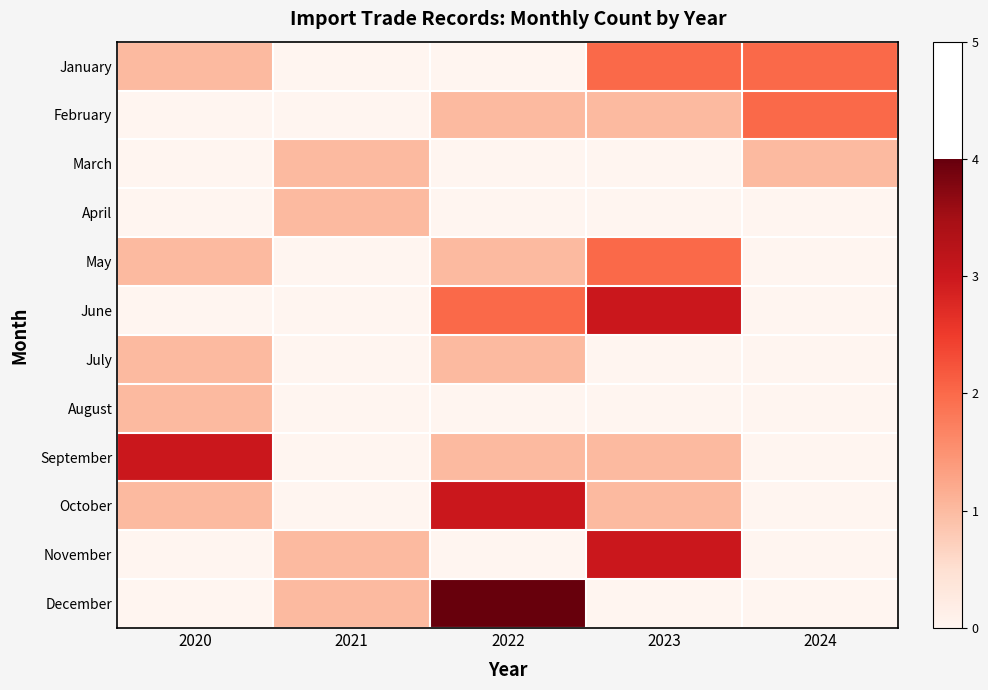

What is the total value across all series at 2022?

13